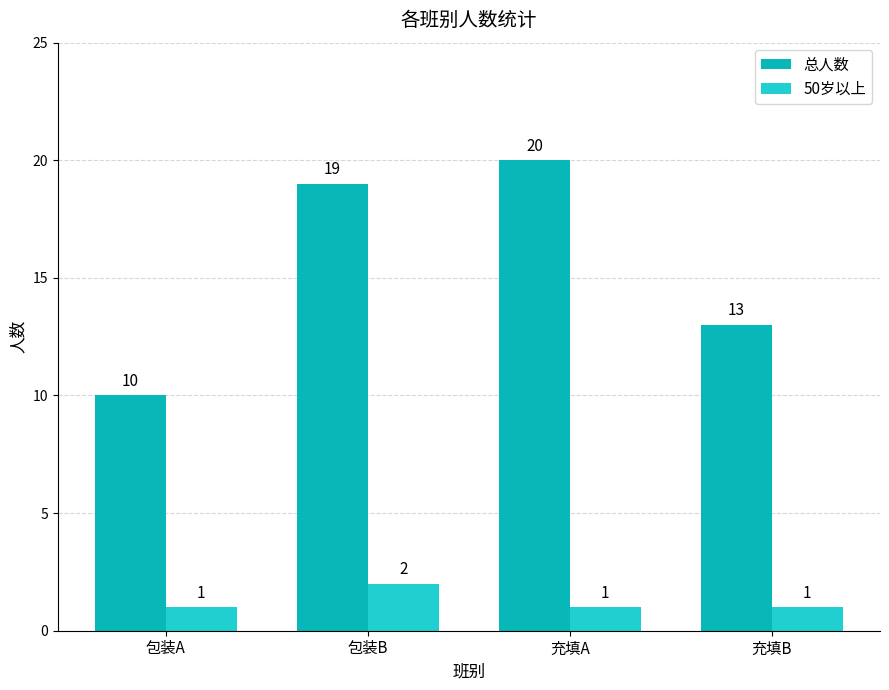

Are the bars grouped side by side (vs. stacked)?

Yes